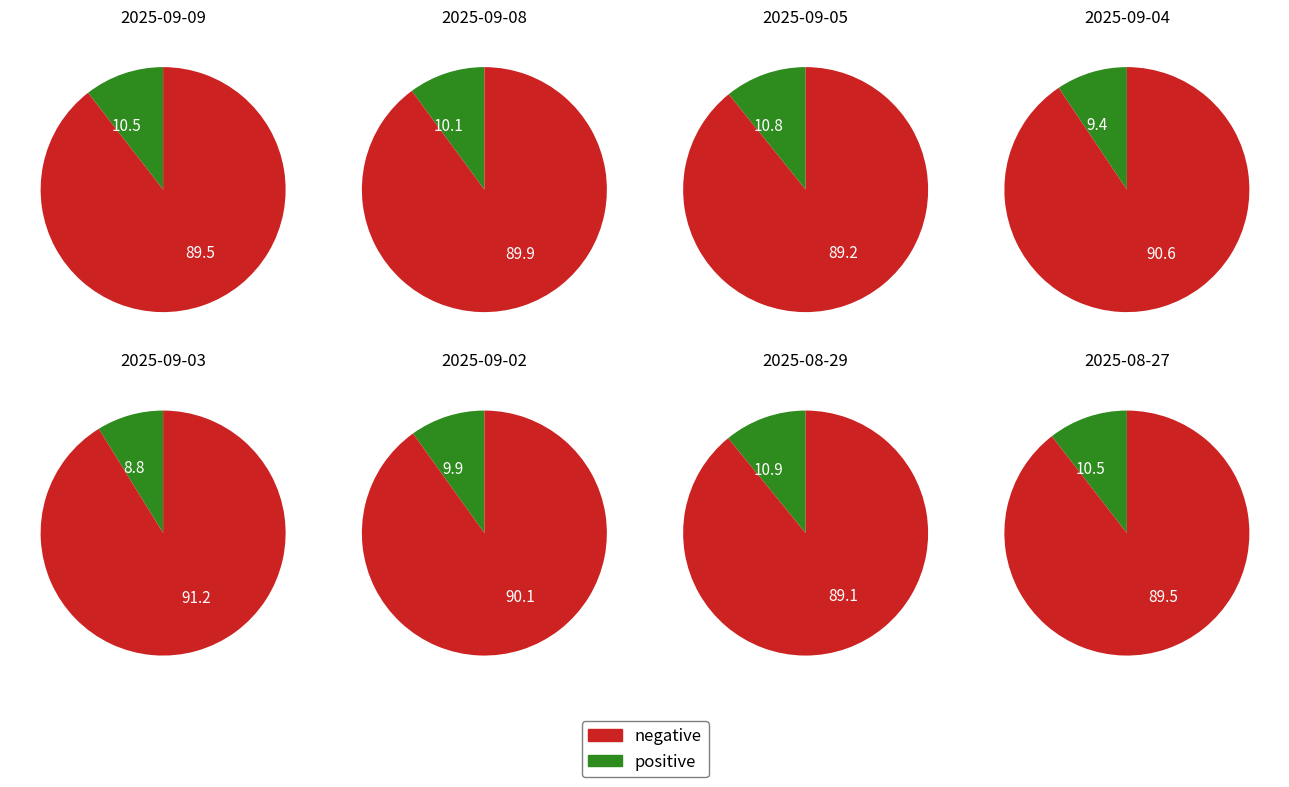

Do 2025-09-05 and 2025-09-08 together represent more than half of the pie?

No